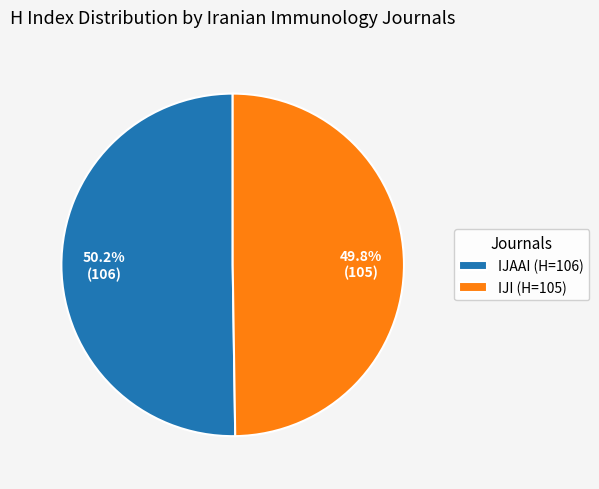

What percentage is NOT represented by IJAAI (H=106)?

49.8%